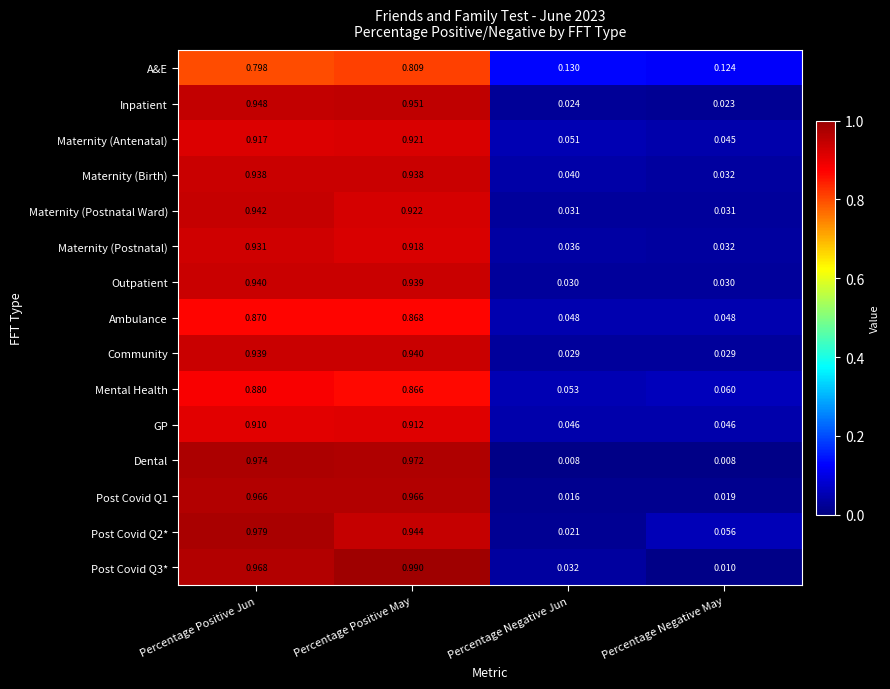

Is the value of GP at Percentage Negative Jun greater than the value of Outpatient at Percentage Negative Jun?

Yes